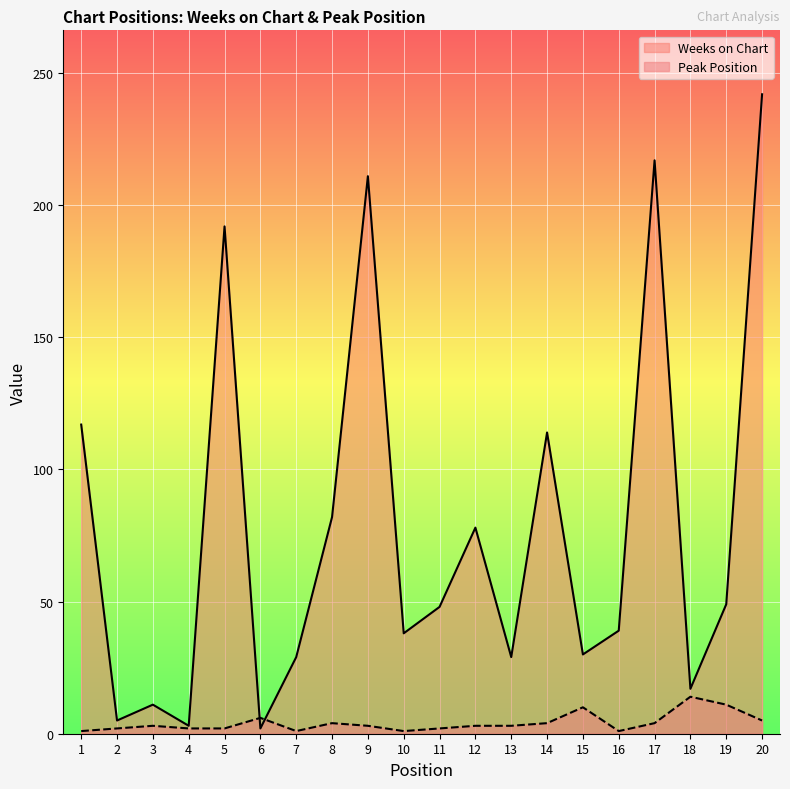

Which series changed the most between 16 and 19?

Weeks on Chart